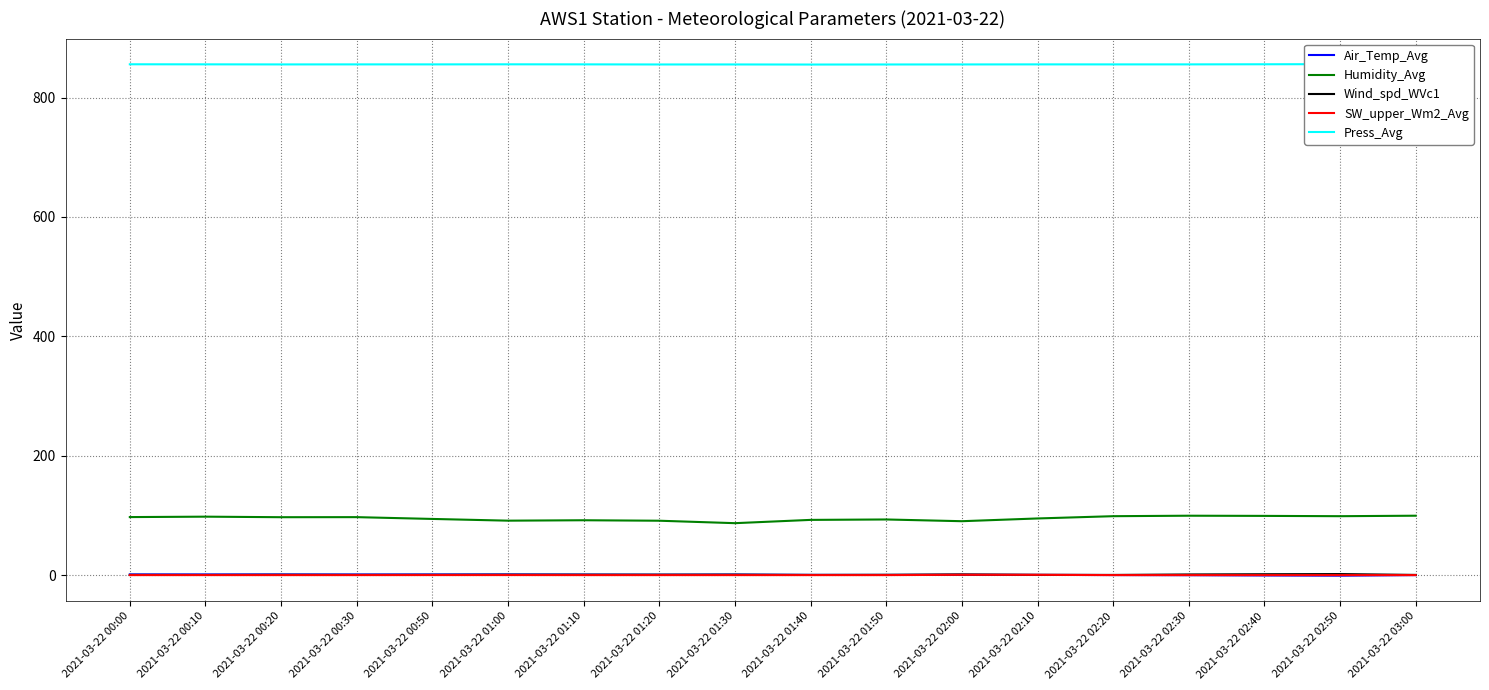

True or false: Air_Temp_Avg and Humidity_Avg cross at least once.

False